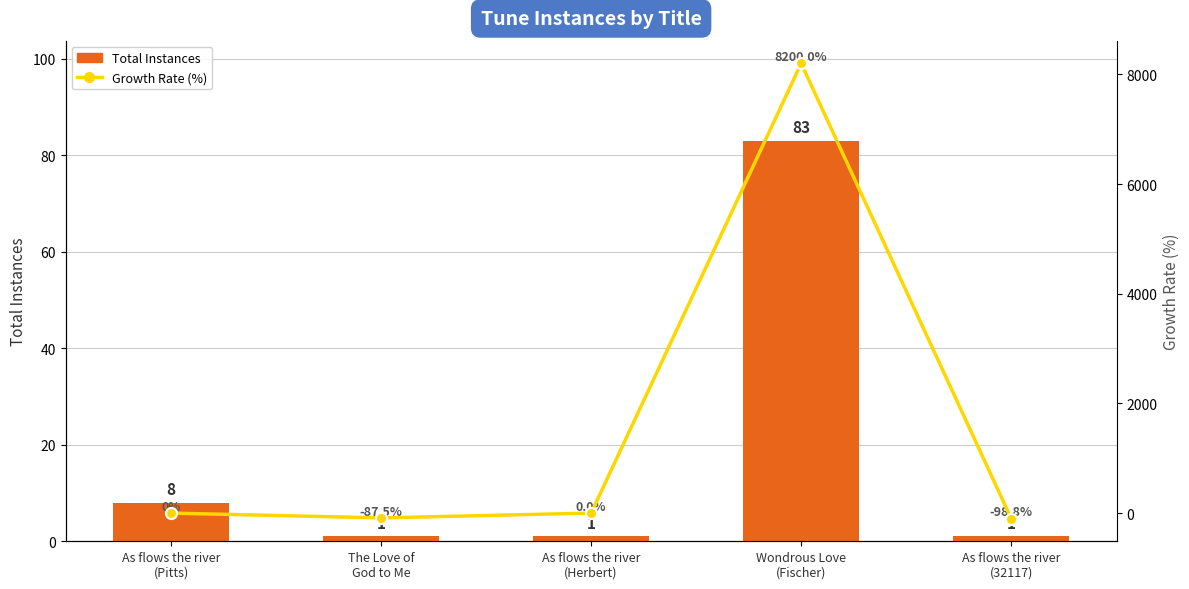

How many values in Instance-to-Instance Growth Rate (%) are below zero?

2